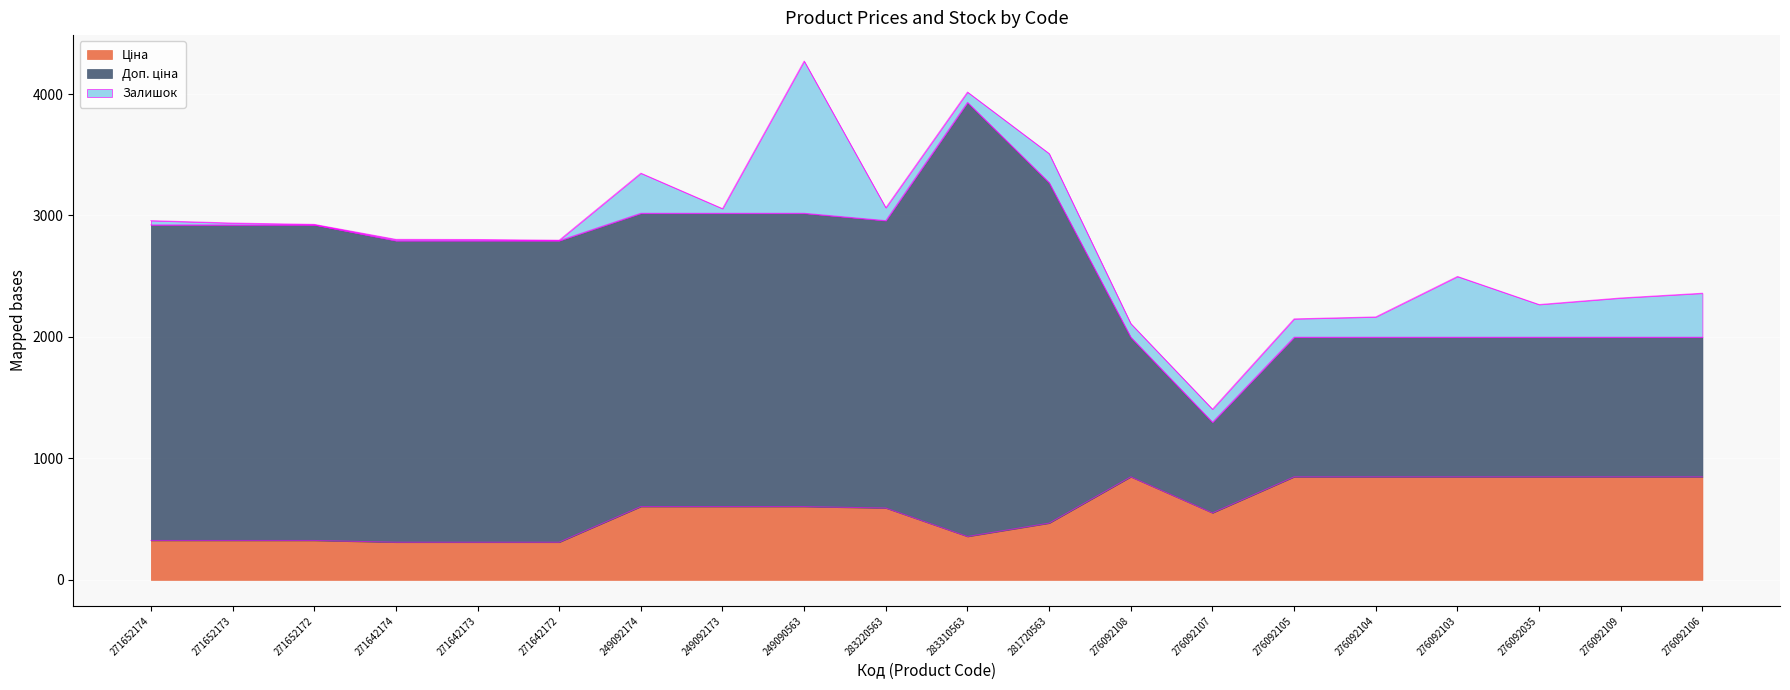

In Ціна, how many points are lower than both neighbors (excluding endpoints)?

2